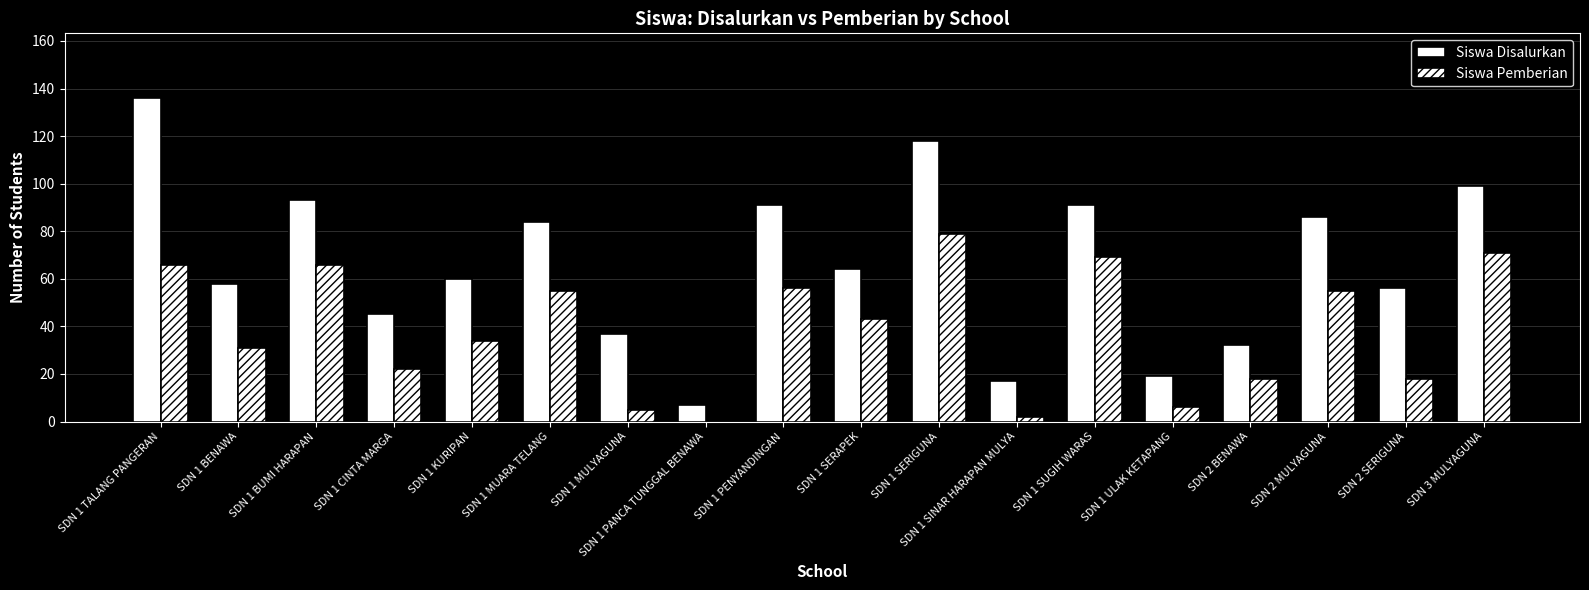

Is it true that Siswa Pemberian equals 31 at SDN 1 BENAWA?

True